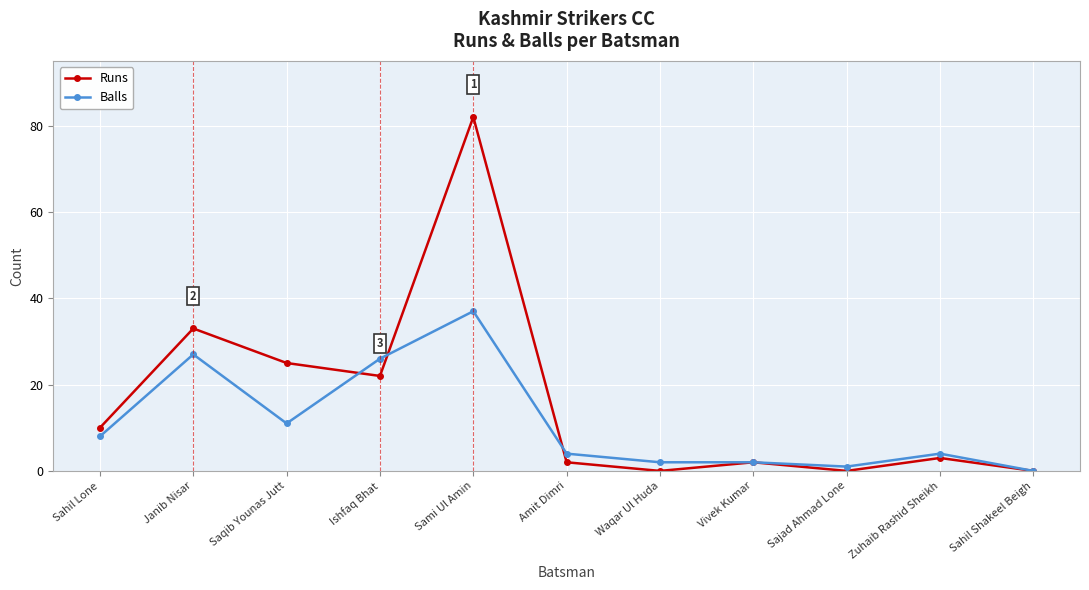

Between Janib Nisar and Amit Dimri, which series saw the biggest shift?

Runs